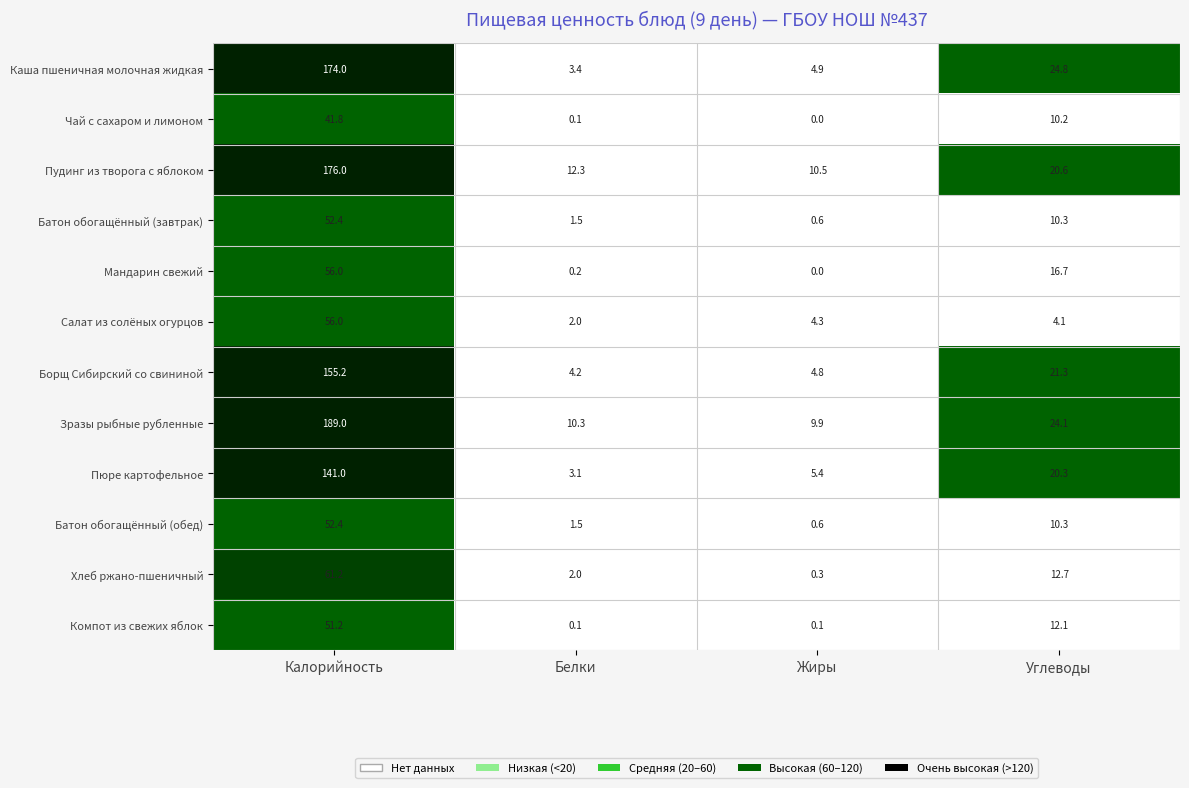

At which category does the chart reach its peak across all series?

Калорийность